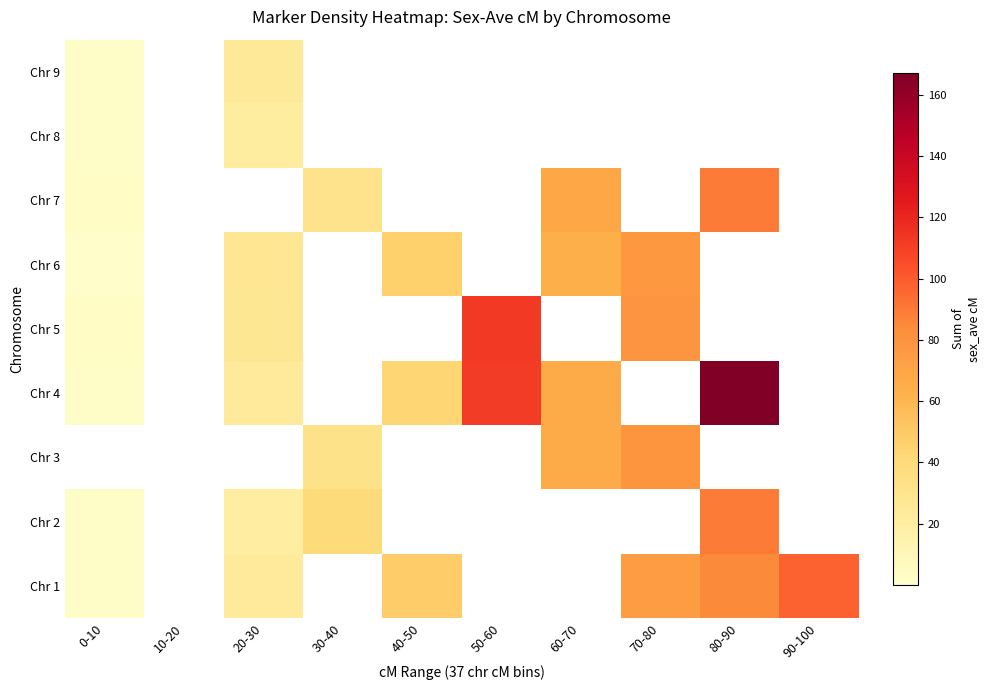

Between 30-40 and 70-80, which is larger?

70-80